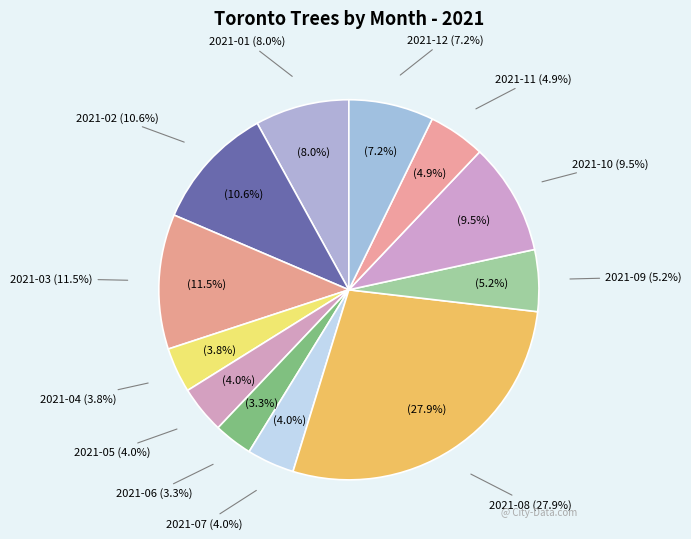

What percentage is the 2021-08 slice, to the nearest percent?

28%